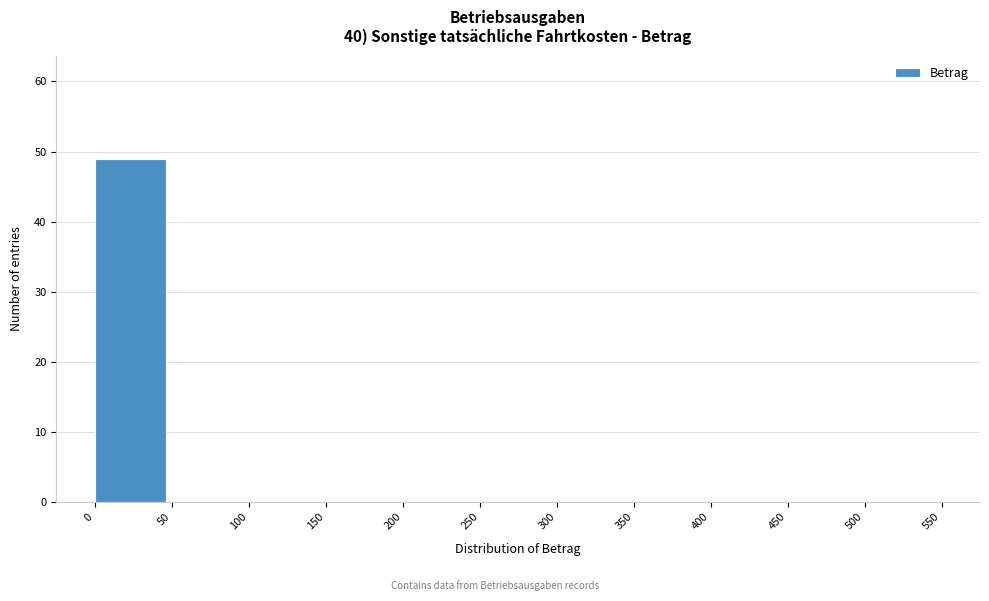

Which range on the x-axis has the tallest bar?

0 to 50